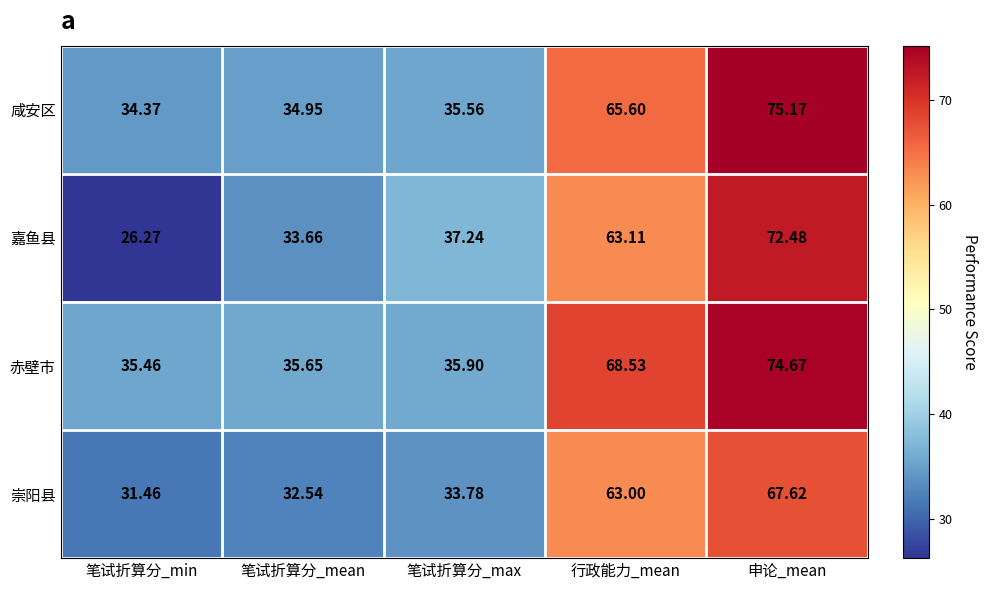

Which series changed the most between 笔试折算分_min and 笔试折算分_mean?

嘉鱼县